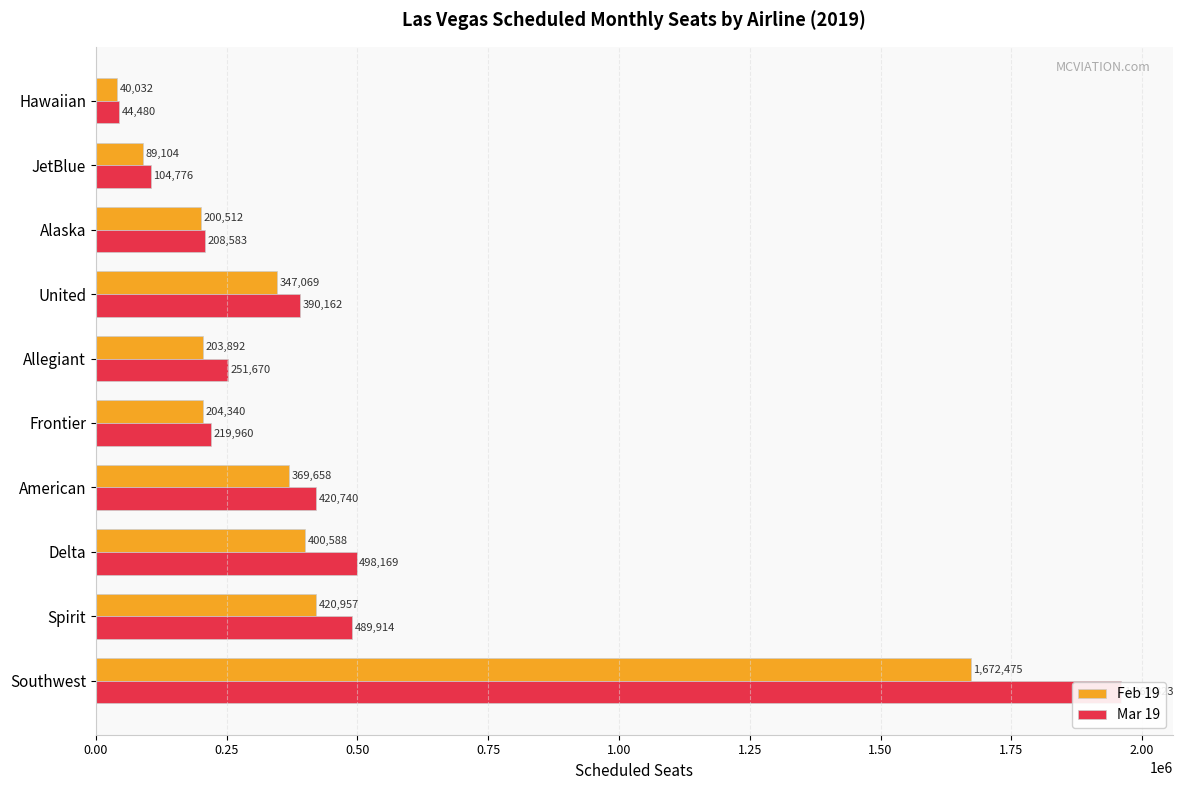

How many data points in Mar 19 are less than 390162?

5